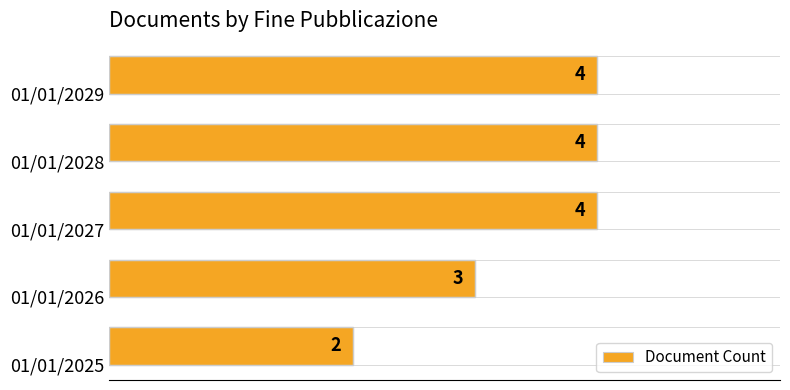

Reading bottom to top, list all the values displayed in this chart.

2	3	4	4	4